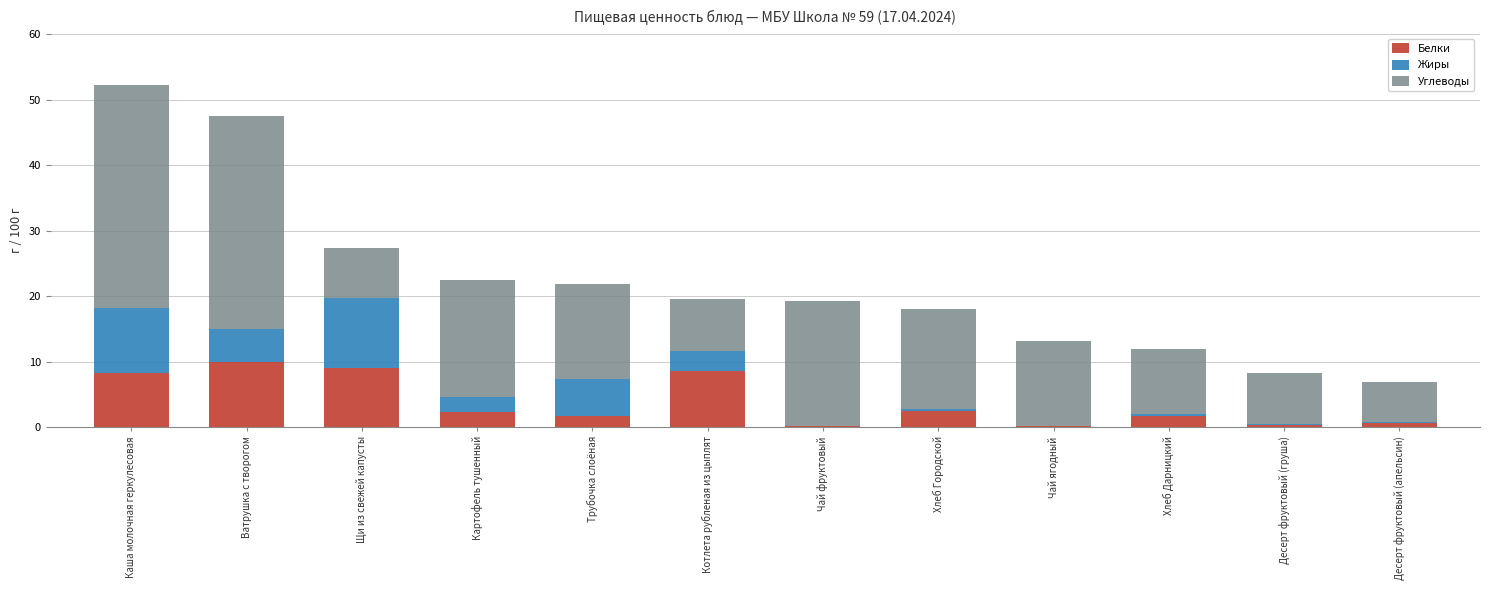

What is the sum of all Белки values?

45.5